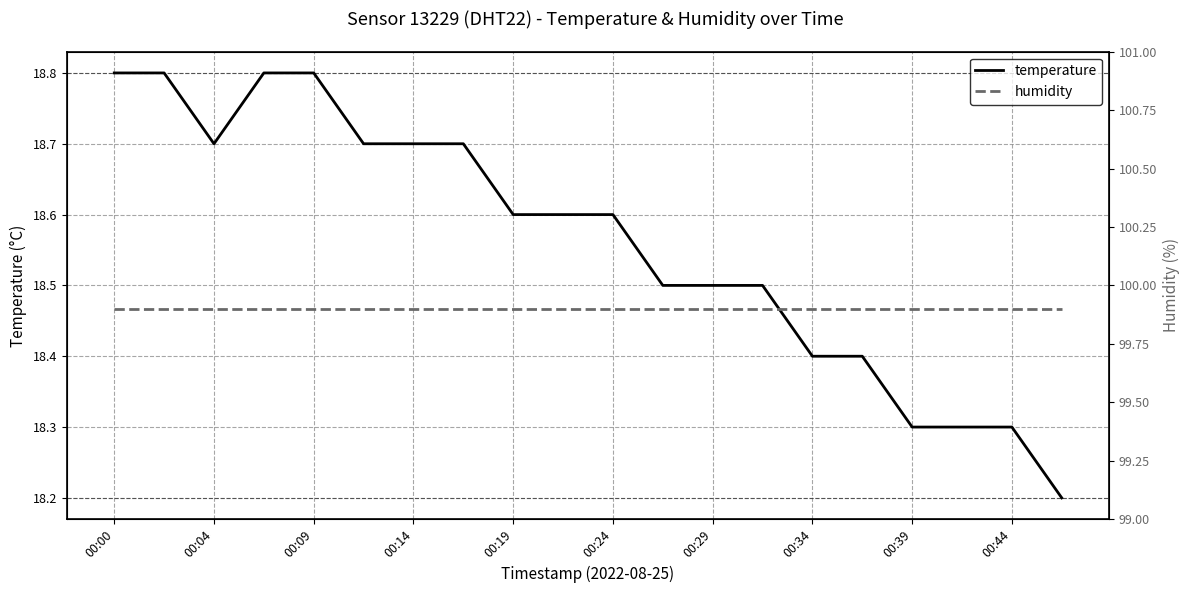

Does the chart have visible grid lines?

Yes